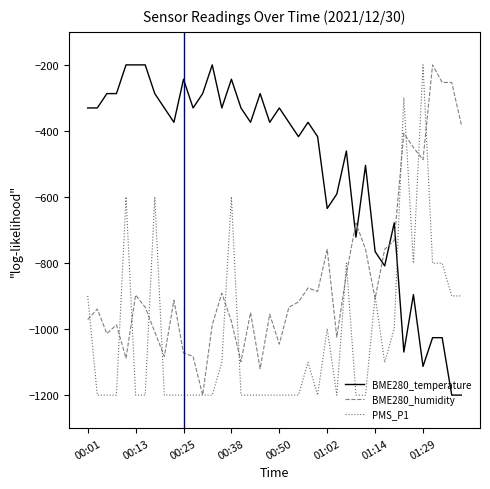

What is the lowest value of the PMS_P1 series?

-1200.0